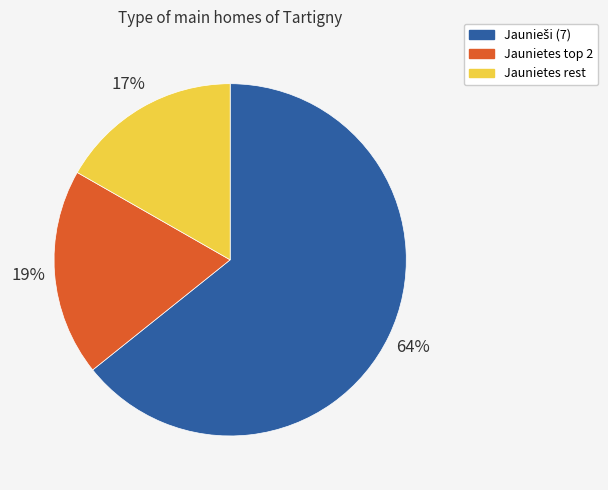

Which category has the smallest portion of the pie?

Jaunietes rest